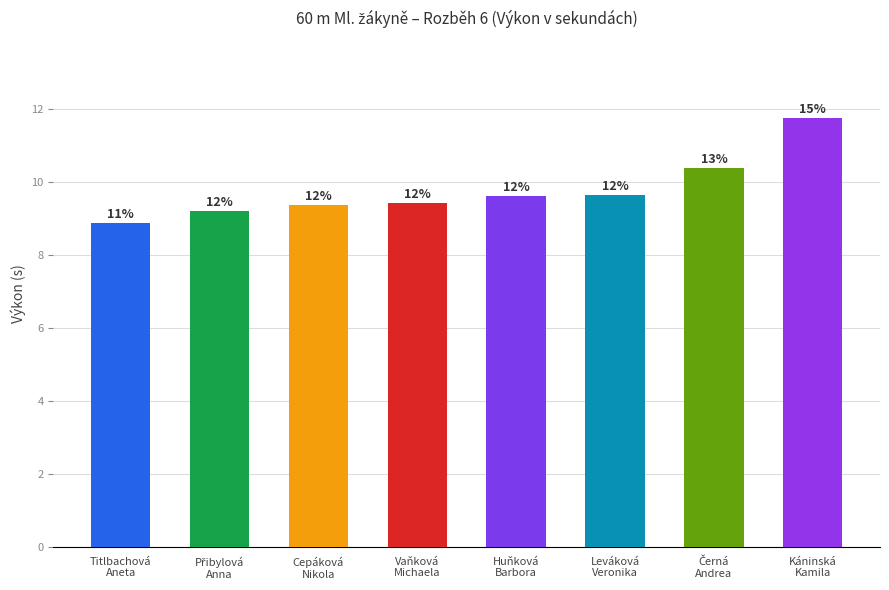

What is the average value?

9.8